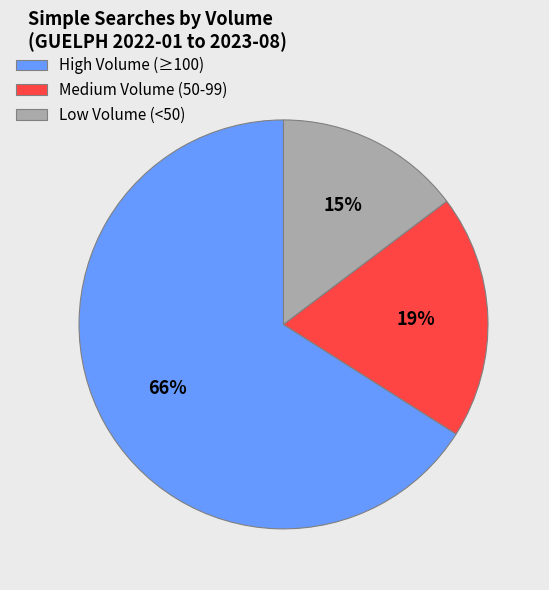

Rank the categories by value from highest to lowest.

High Volume (≥100), Medium Volume (50-99), Low Volume (<50)